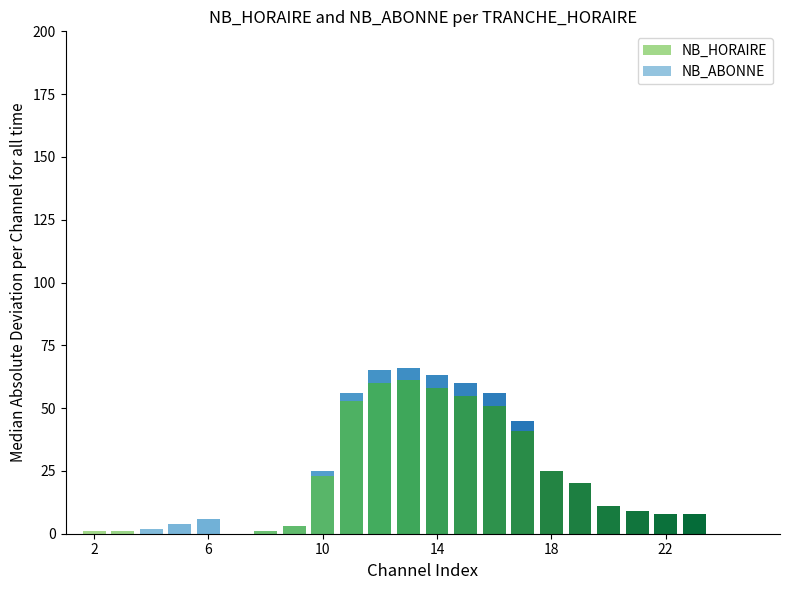

Reading right to left, extract all data points from this chart.

NB_HORAIRE: 0	0	8	8	9	11	20	25	41	51	55	58	61	60	53	23	3	1	0	0	0	0	1	1
NB_ABONNE: 0	0	0	0	0	0	0	0	4	5	5	5	5	5	3	2	0	0	0	6	4	2	0	0